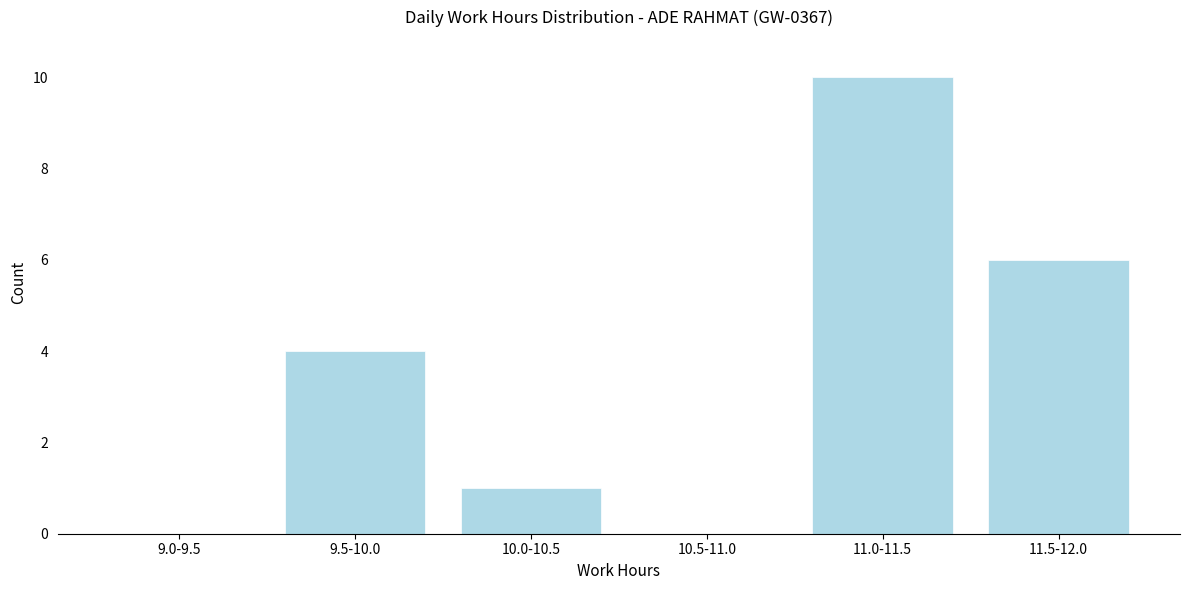

Reading right to left, transcribe all the data shown in this chart.

11.5-12.0=6	11.0-11.5=10	10.5-11.0=0	10.0-10.5=1	9.5-10.0=4	9.0-9.5=0